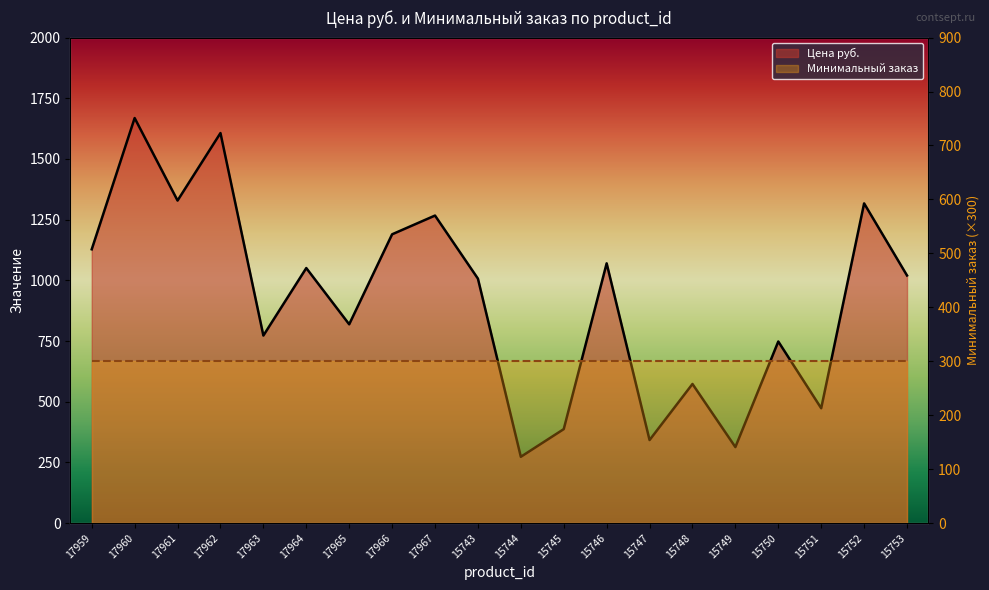

How many data points are above 1020?

9